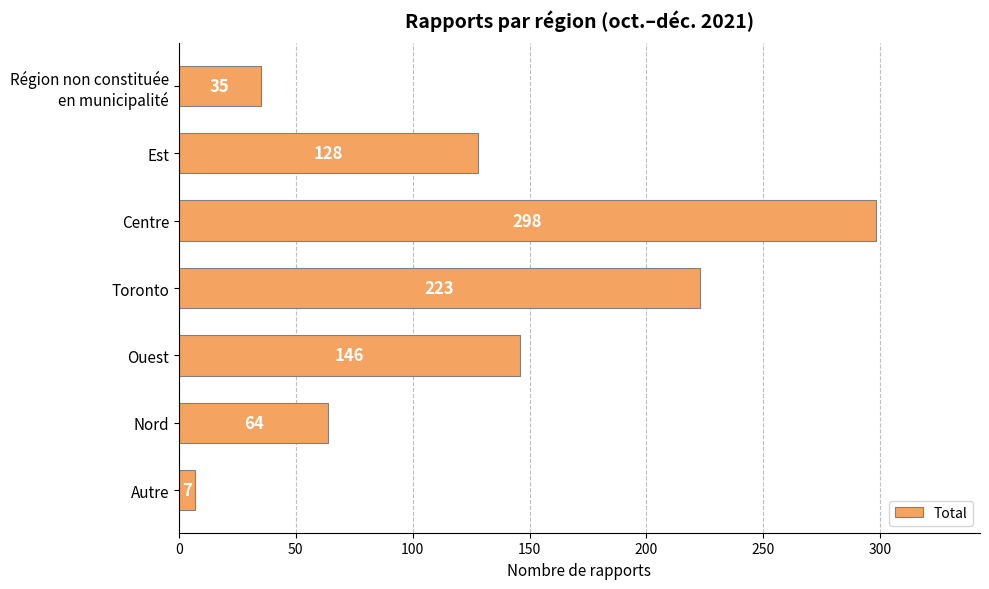

How many values are below 128?

3